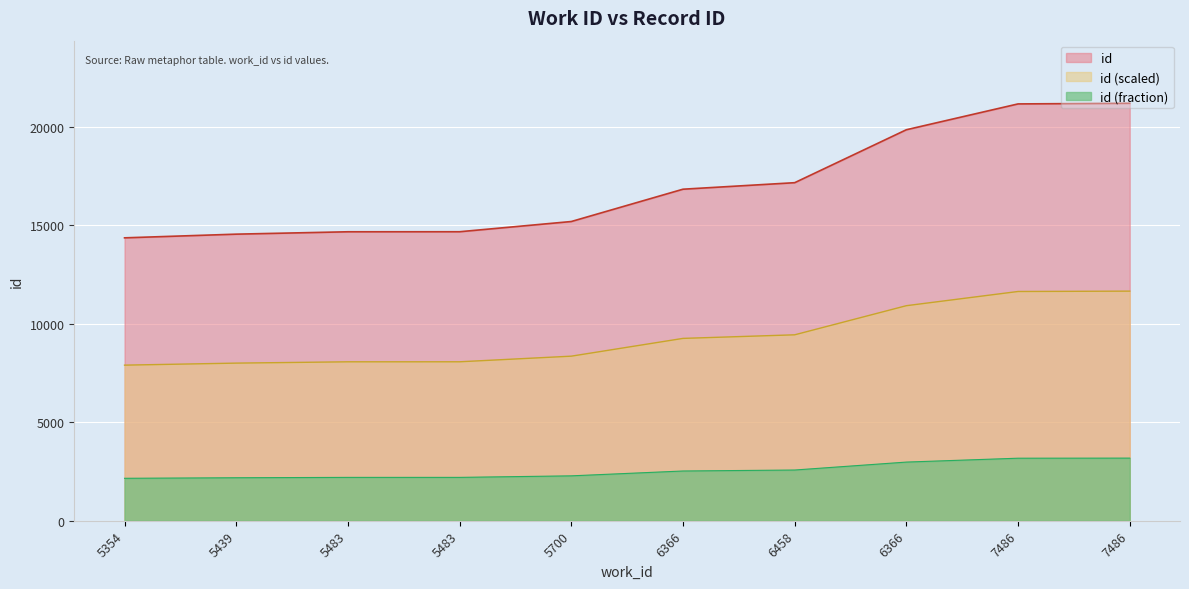

Reading left to right, list all the values displayed in this chart.

5354=14368	5439=14555	5483=14676	5483=14678	5700=15197	6366=16838	6458=17169	6366=19858	7486=21170	7486=21202